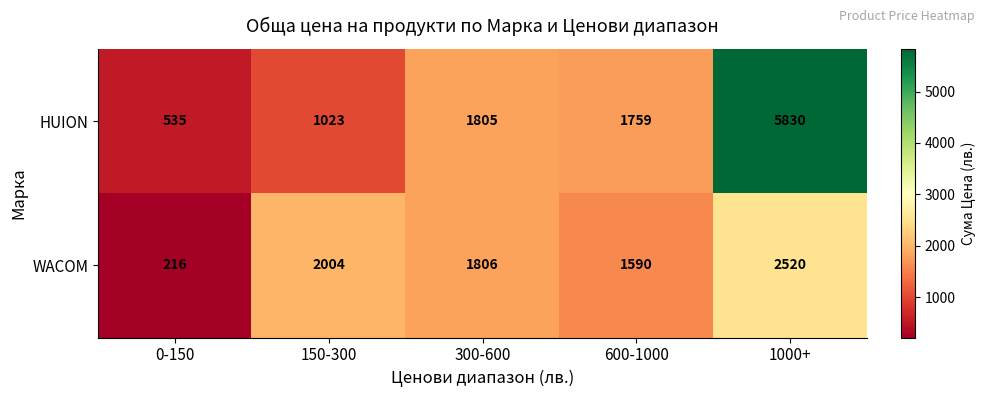

What is the sum of the WACOM values at 300-600 and 150-300?

3810